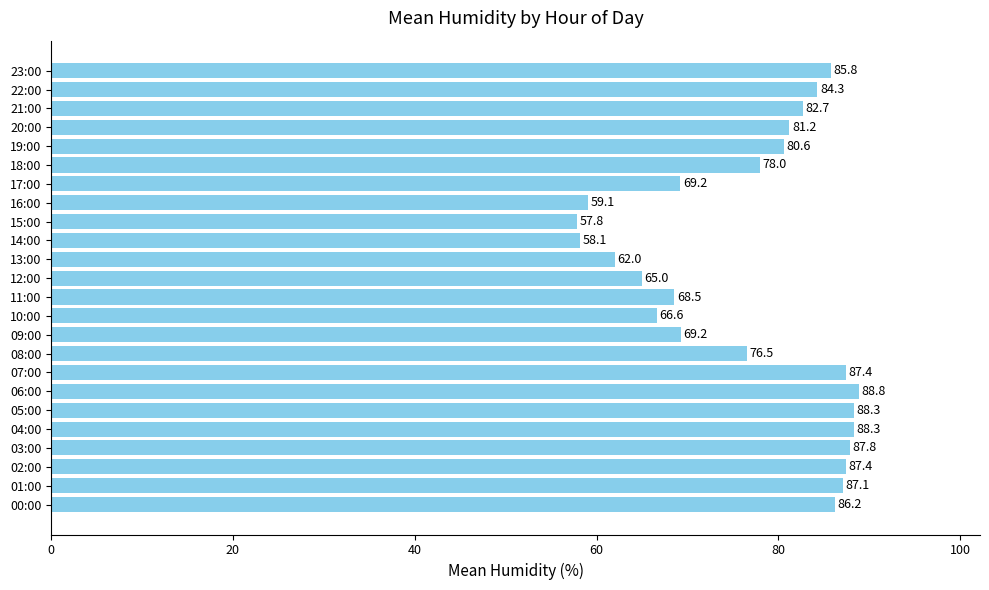

Read the value at 00:00.

86.2